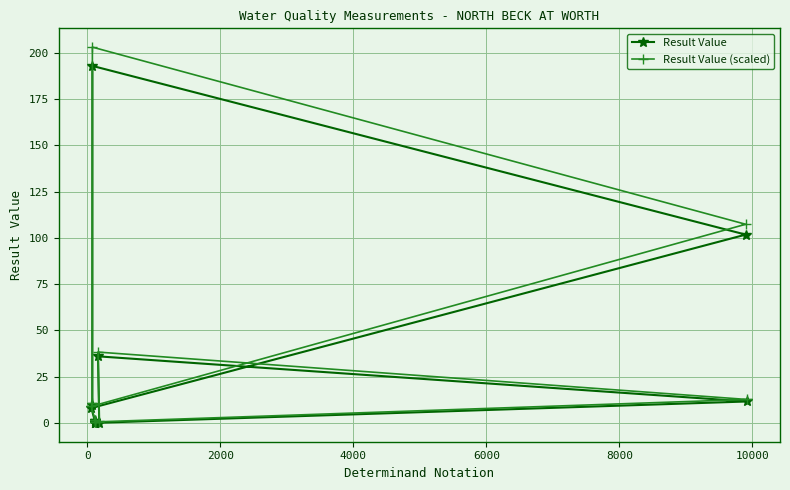

Rank the series by their maximum value, from lowest to highest.

Result Value, Result Value (scaled)